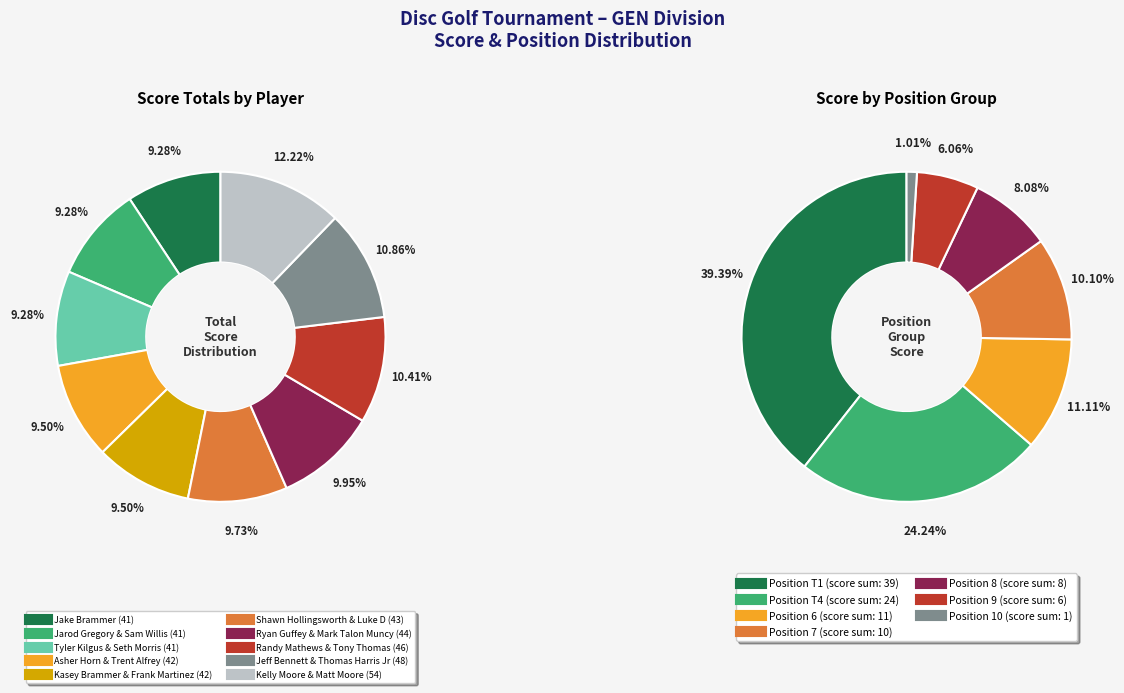

Between Jeff Bennett & Thomas Harris Jr and Shawn Hollingsworth & Luke D, which is larger?

Jeff Bennett & Thomas Harris Jr